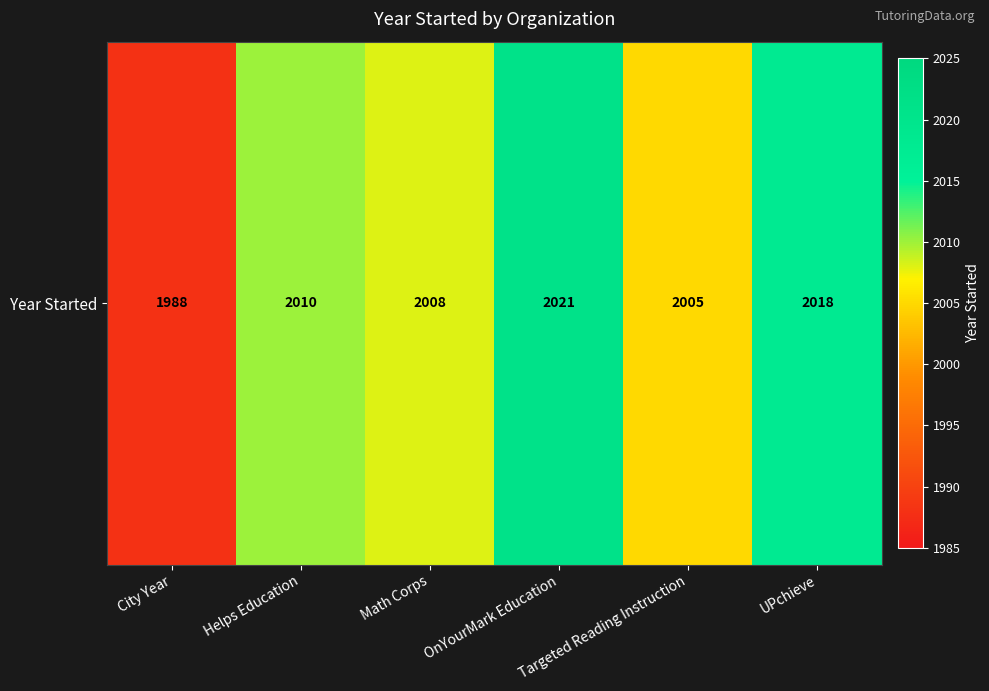

The value at UPchieve is 2018. True or false?

True